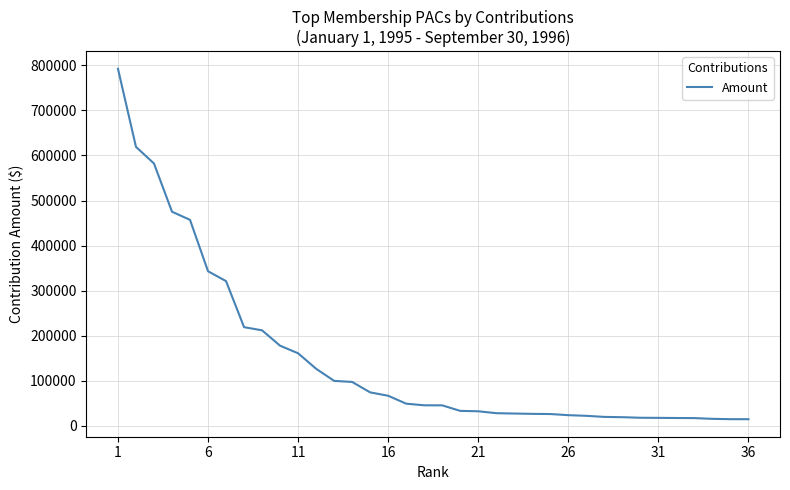

What is the minimum value shown in the chart?

14550